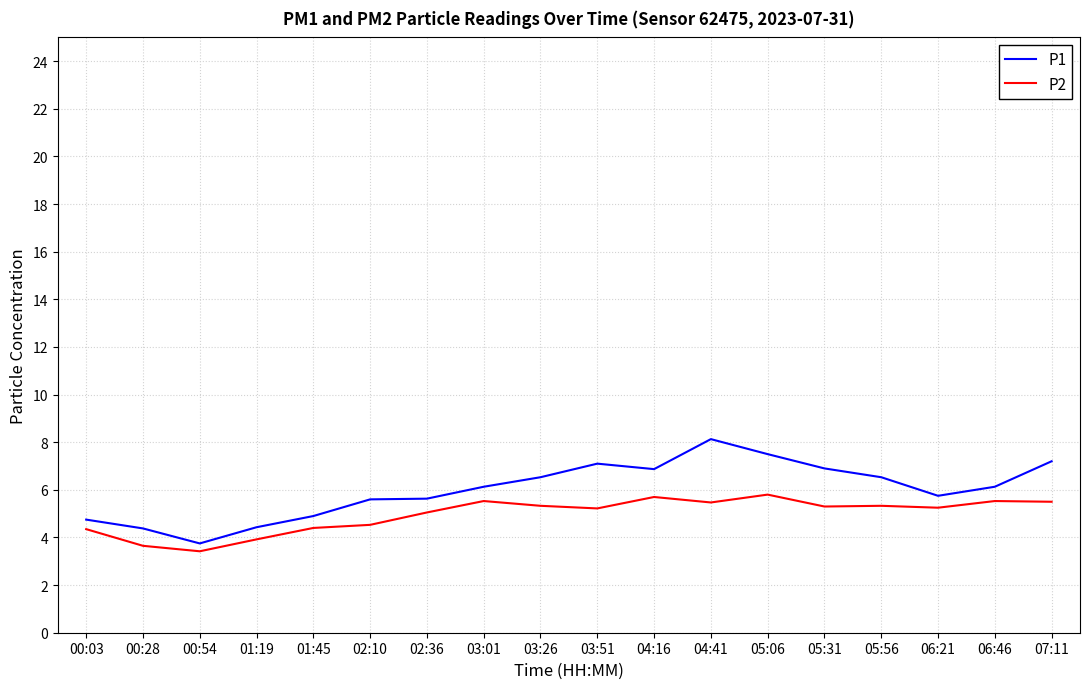

How many series are shown in this chart?

2